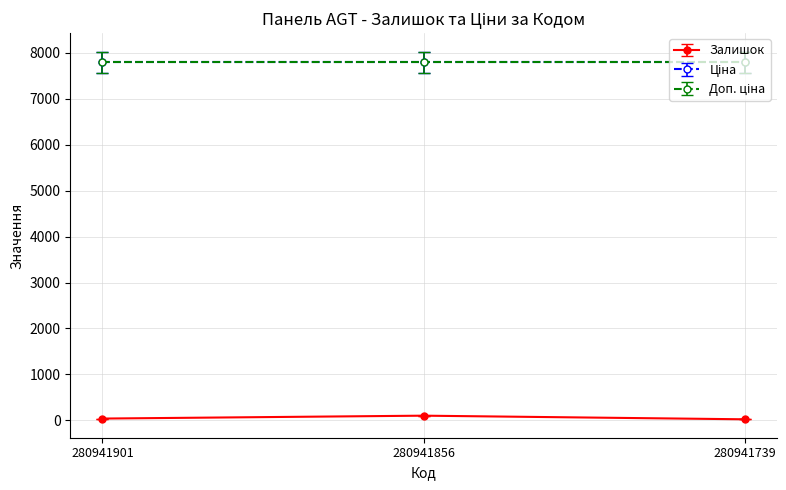

What is the average value of the Ціна series?

7792.9